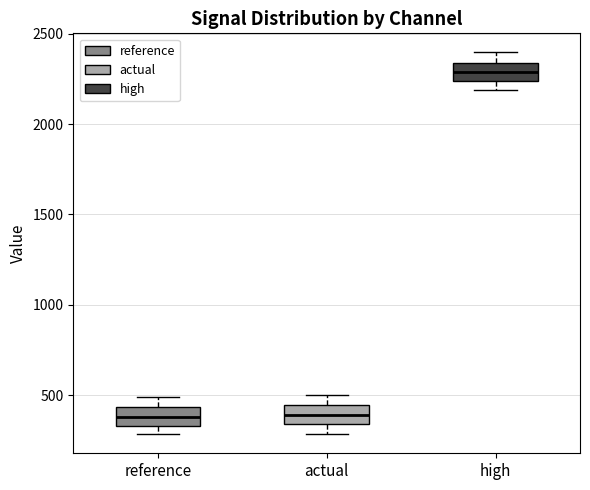

Where does the lower whisker of the box for actual end on the y-axis? The values are not printed on the chart, so give them approximately, as read against the axis.

300